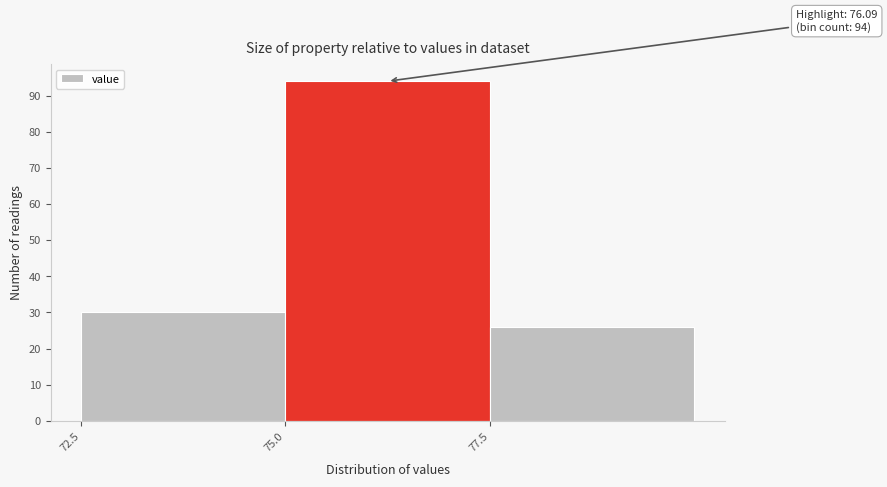

Which range on the x-axis has the tallest bar?

75.0 to 77.5